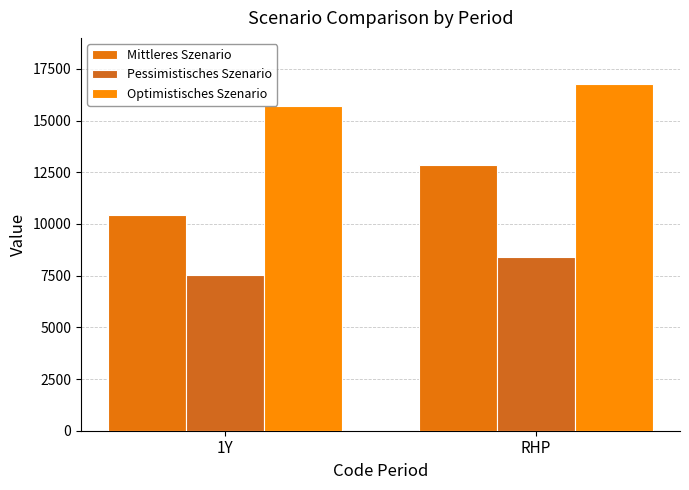

What is the minimum value for Optimistisches Szenario?

15720